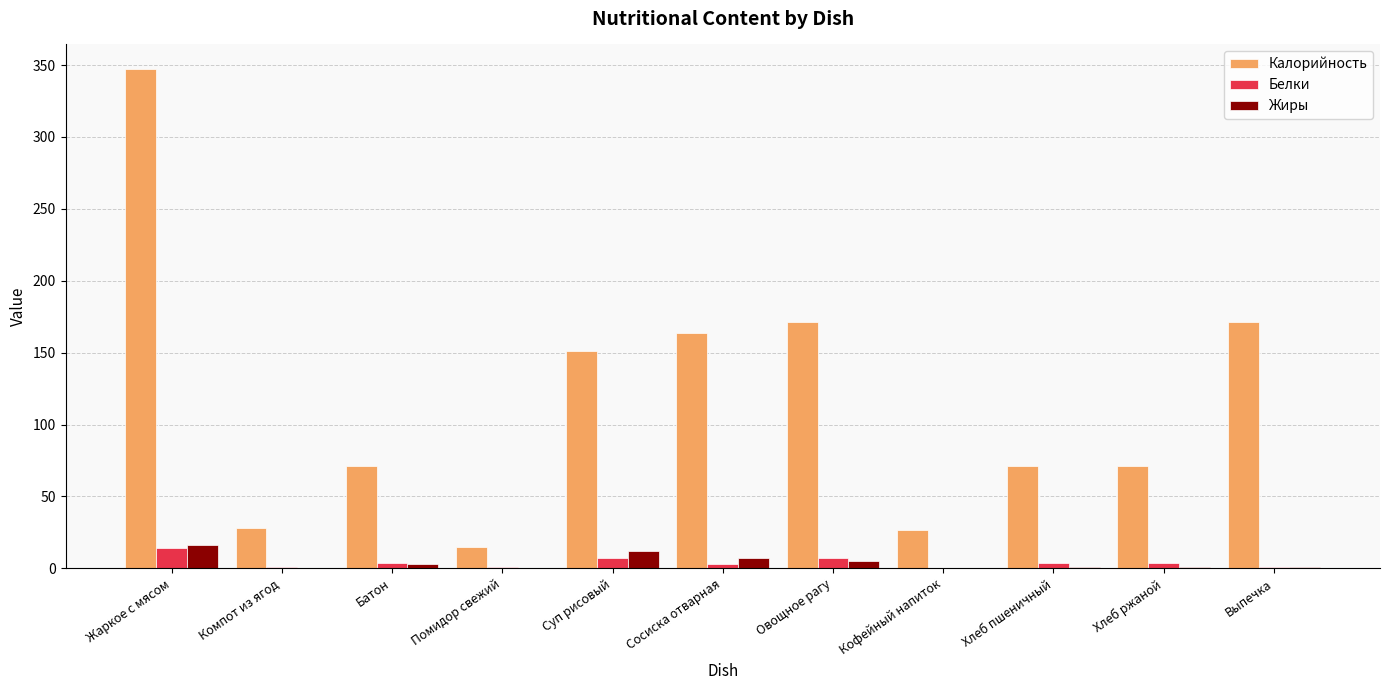

At which category is the sum across all series the highest?

Жаркое с мясом